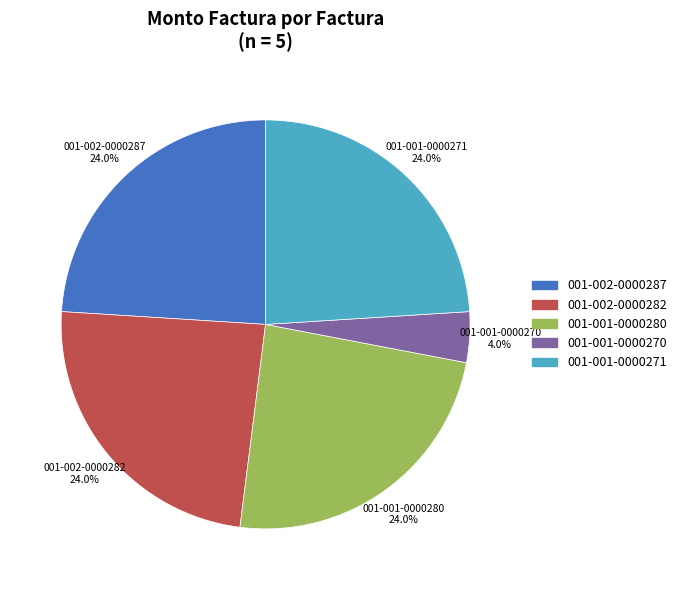

How many slices are in this pie chart?

5